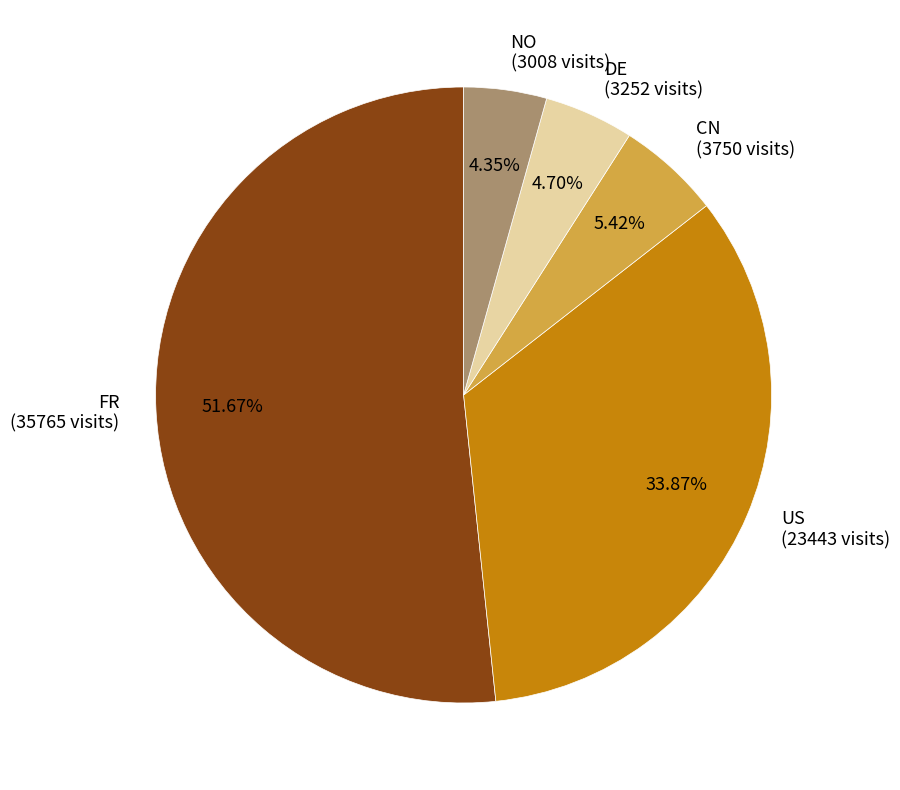

Which category has the biggest portion of the pie?

FR